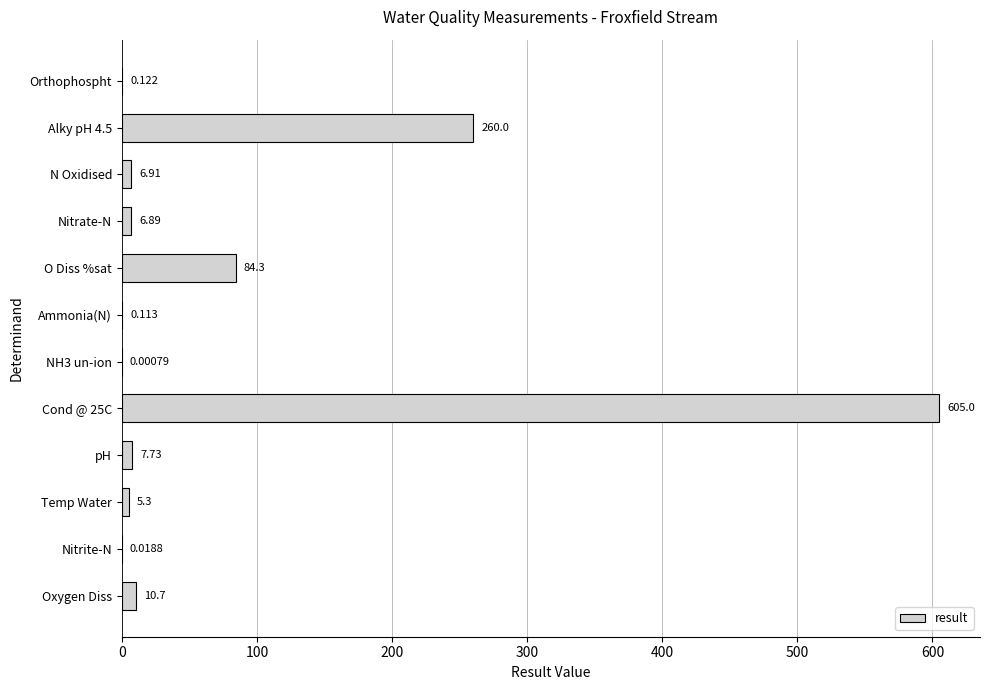

Which has a higher value, NH3 un-ion or O Diss %sat?

O Diss %sat